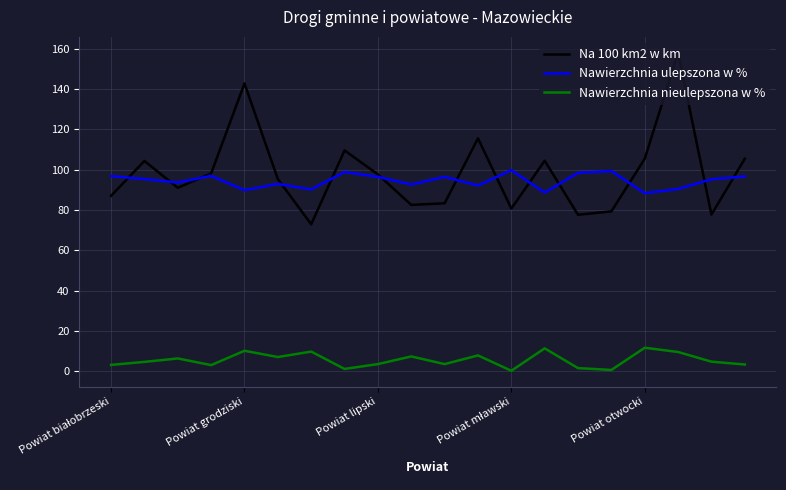

Which series has the largest range (max minus min)?

Na 100 km2 w km